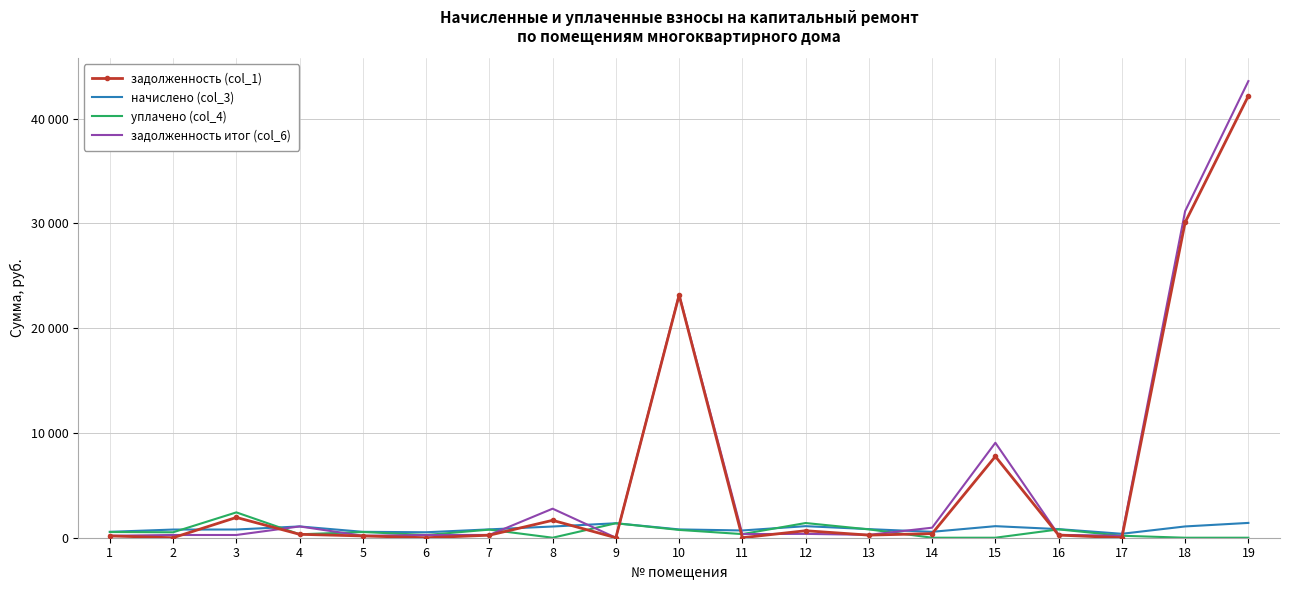

Where is the first local minimum for задолженность (col_1)?

2